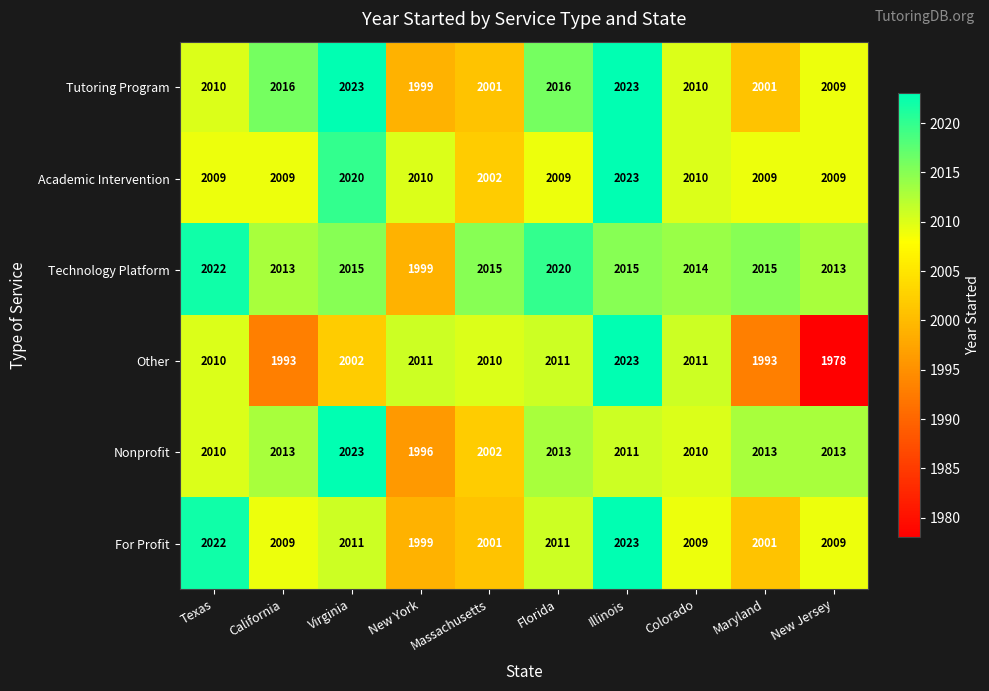

Is it true that For Profit equals 2011 at Florida?

True